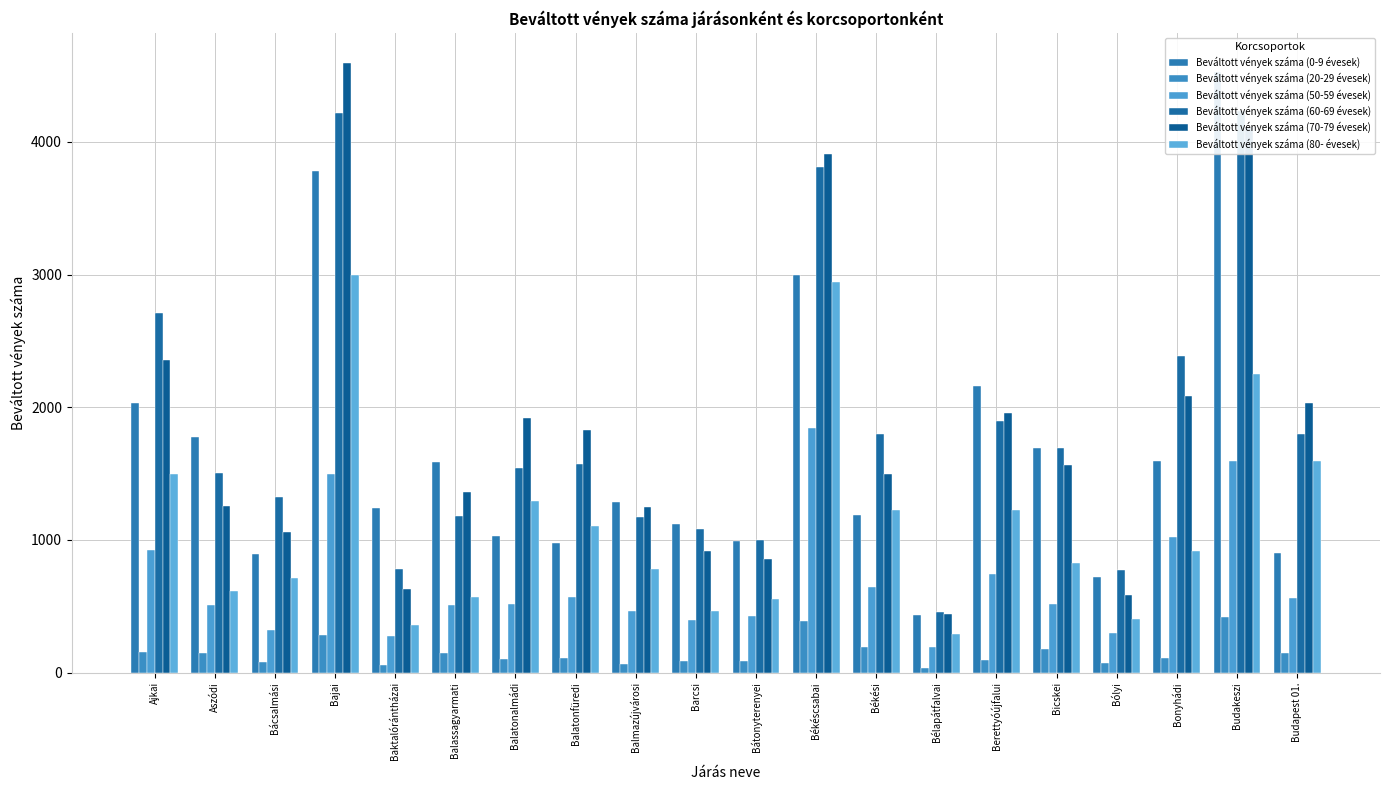

Between Bajai and Balatonfüredi, which is larger?

Bajai